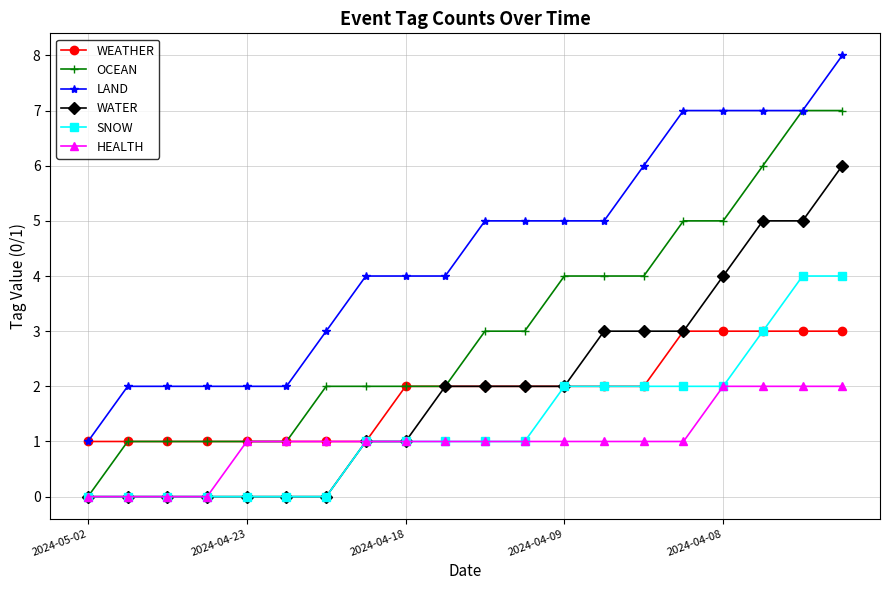

List the series in order of their peak value, highest first.

LAND, OCEAN, WATER, SNOW, WEATHER, HEALTH